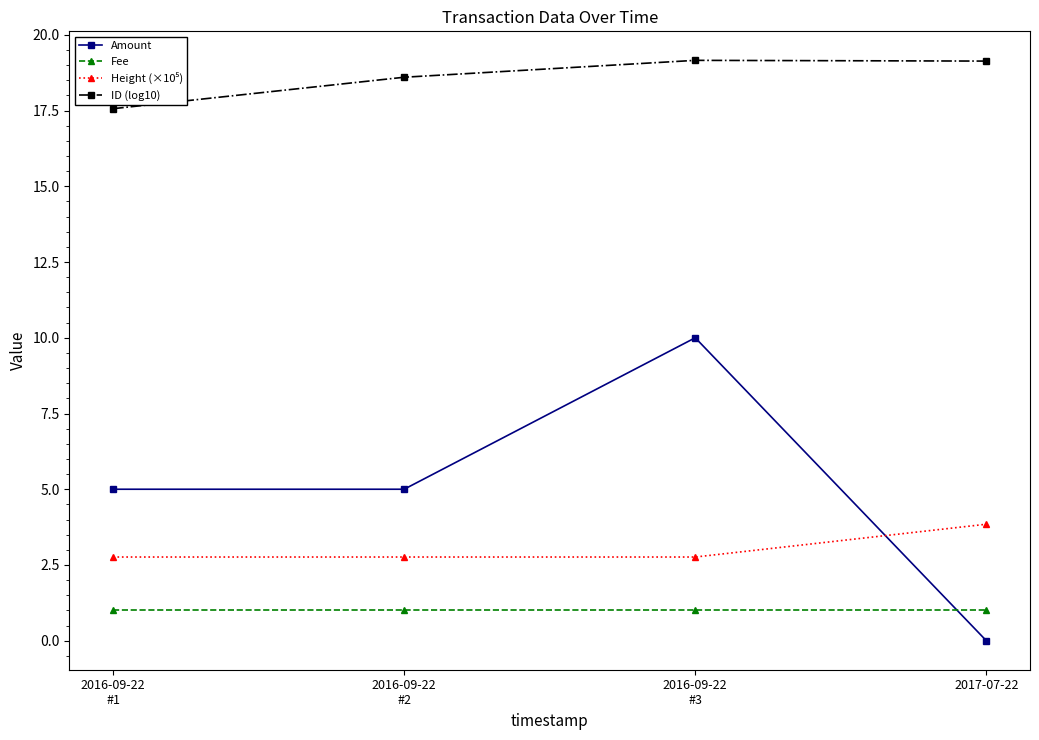

True or false: ID (log10) and Amount cross at least once.

False